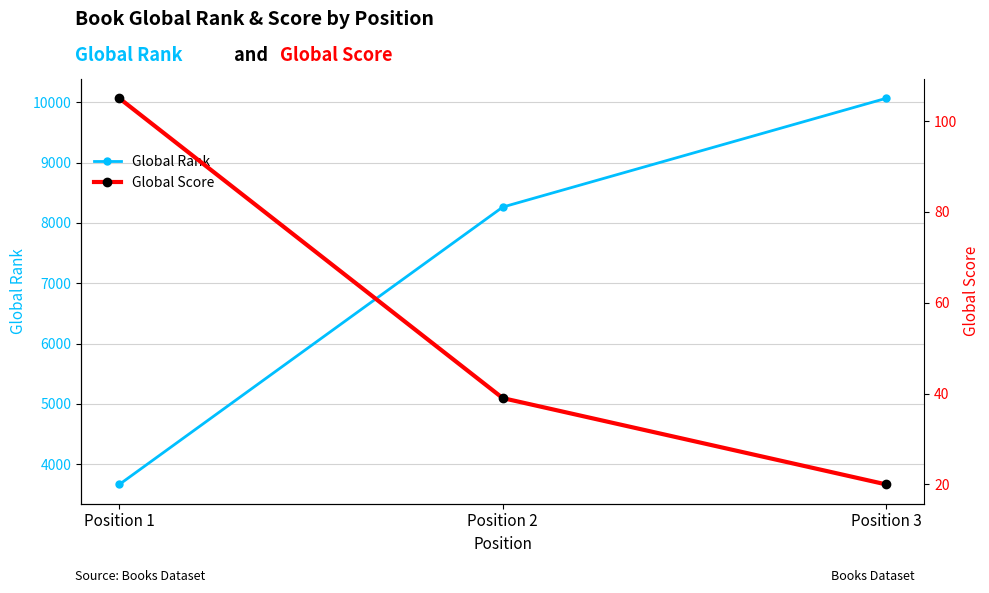

How many values in the Global Rank series are below 8262?

1